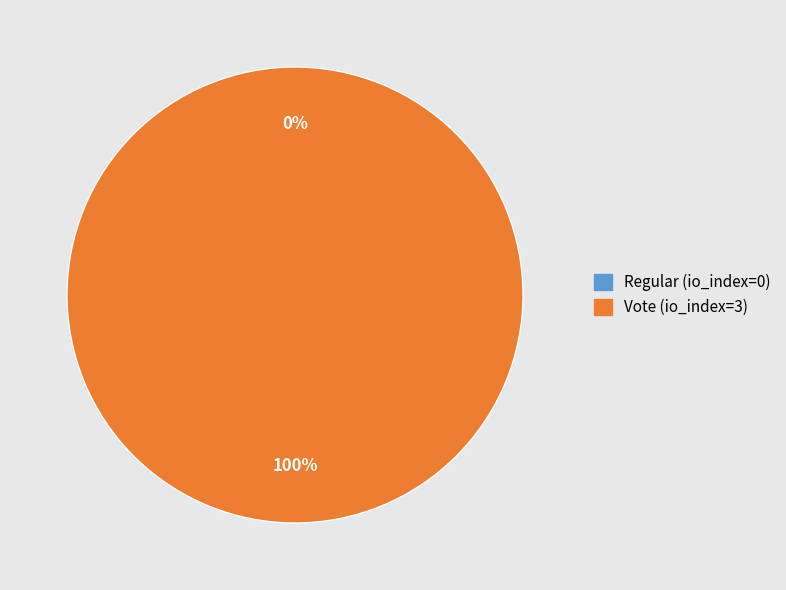

Which category has the smallest portion of the pie?

Regular (io_index=0)